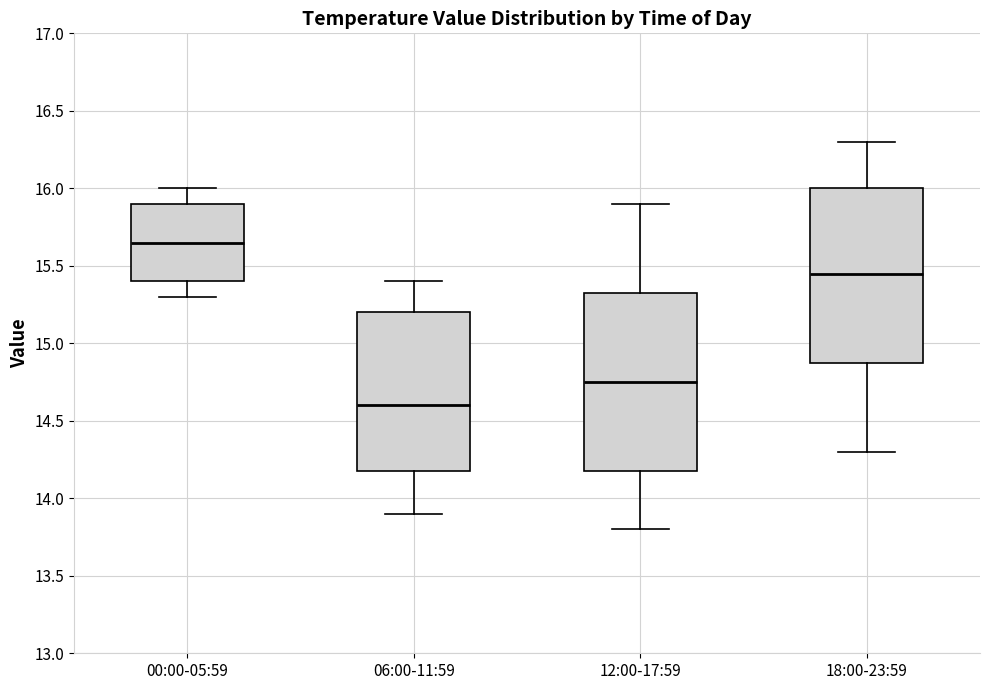

Reading left to right, transcribe this box plot: for each box, give where its median line is, the range the box spans, and where its two whiskers end, as read against the y-axis. The values are not printed on the chart, so give them approximately, as read against the axis.

00:00-05:59: median 15.65, box 15.40 to 15.90, whiskers 15.30 to 16.00
06:00-11:59: median 14.60, box 14.20 to 15.20, whiskers 13.90 to 15.40
12:00-17:59: median 14.75, box 14.20 to 15.35, whiskers 13.80 to 15.90
18:00-23:59: median 15.45, box 14.90 to 16.00, whiskers 14.30 to 16.30